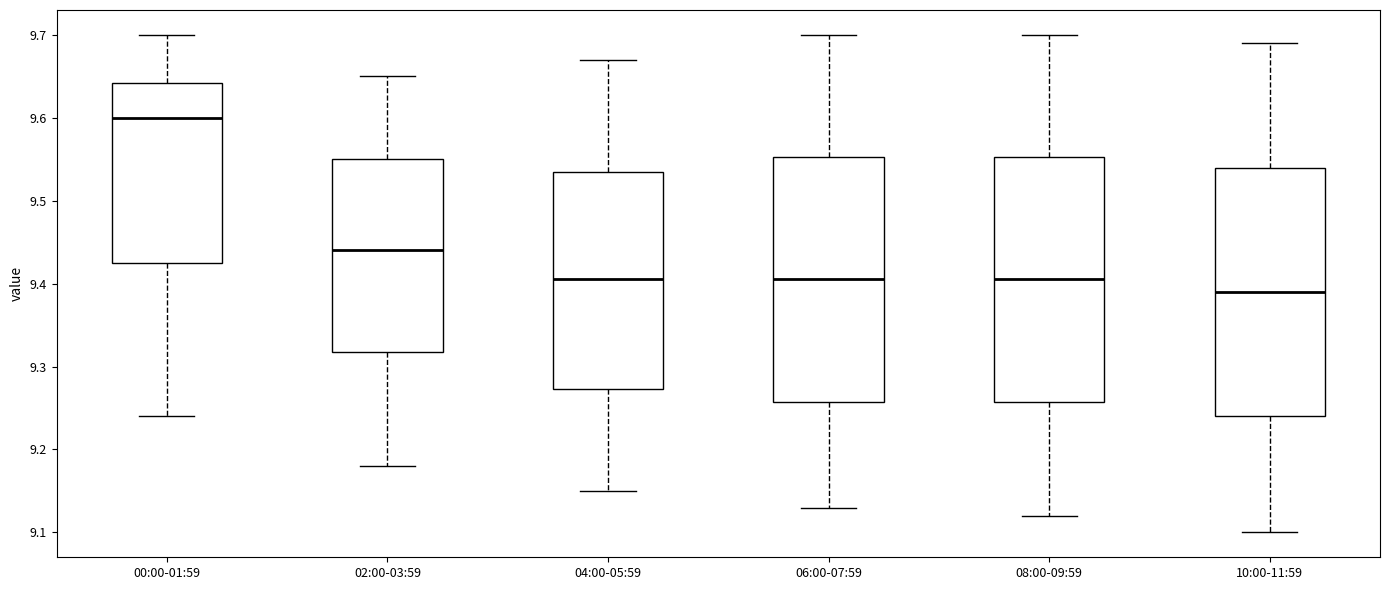

Reading left to right, read every box against the y-axis: the position of its median line, the range the box covers, and the ends of its whiskers. The values are not printed on the chart, so give them approximately, as read against the axis.

00:00-01:59: median 9.60, box 9.43 to 9.64, whiskers 9.24 to 9.70
02:00-03:59: median 9.44, box 9.32 to 9.55, whiskers 9.18 to 9.65
04:00-05:59: median 9.41, box 9.27 to 9.54, whiskers 9.15 to 9.67
06:00-07:59: median 9.41, box 9.26 to 9.55, whiskers 9.13 to 9.70
08:00-09:59: median 9.41, box 9.26 to 9.55, whiskers 9.12 to 9.70
10:00-11:59: median 9.39, box 9.24 to 9.54, whiskers 9.10 to 9.69